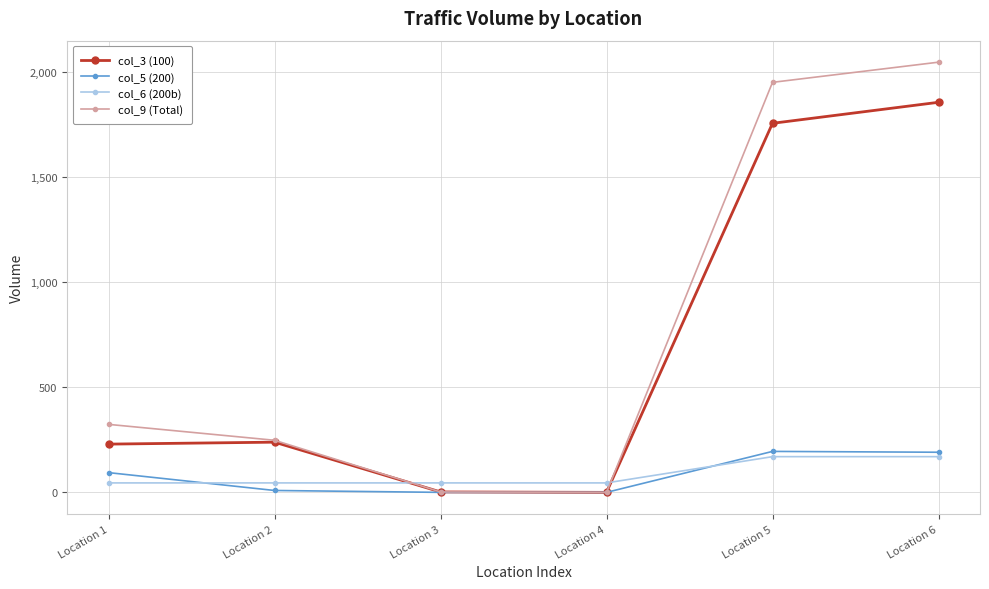

The col_3 (100) series shows 2.0 at Location 3. True or false?

True